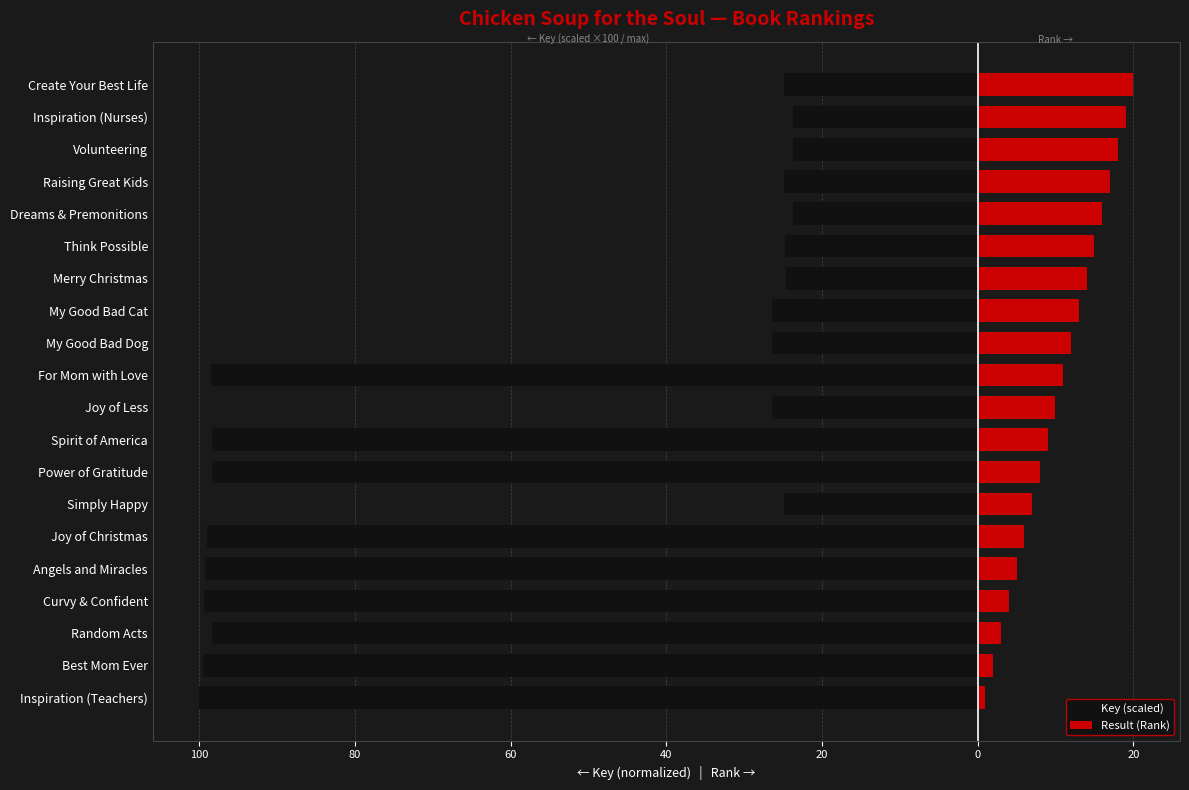

What is the difference between the maximum and minimum values in the Key (scaled) series?

76.3